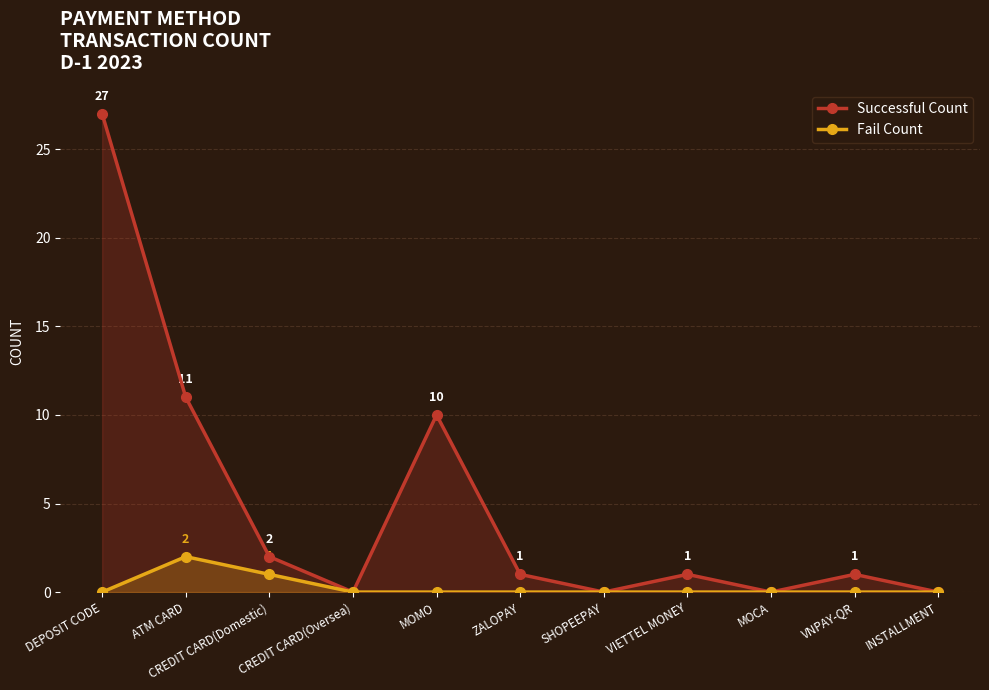

True or false: Successful Count and Fail Count cross at least once.

False